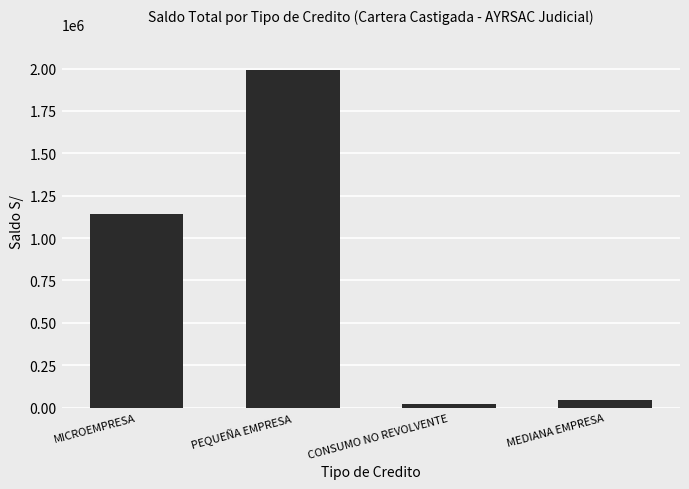

Are the bars horizontal?

No